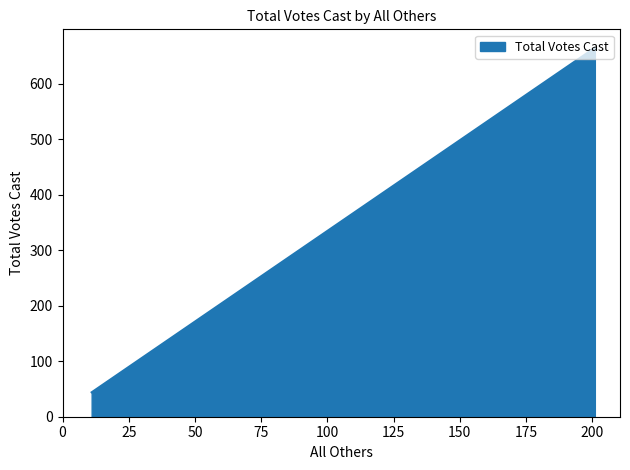

What value does the data have at Ab - Central Absentee Precinct, to the nearest 10?

40